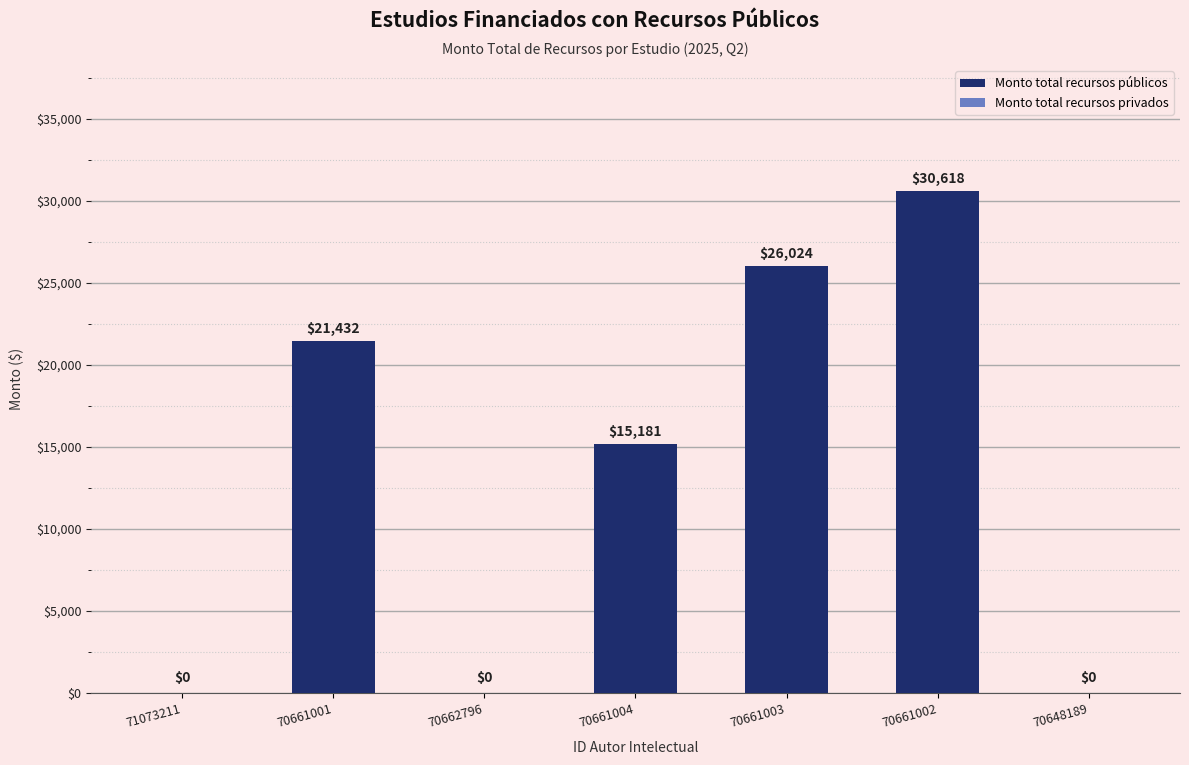

What is the greatest value displayed?

30618